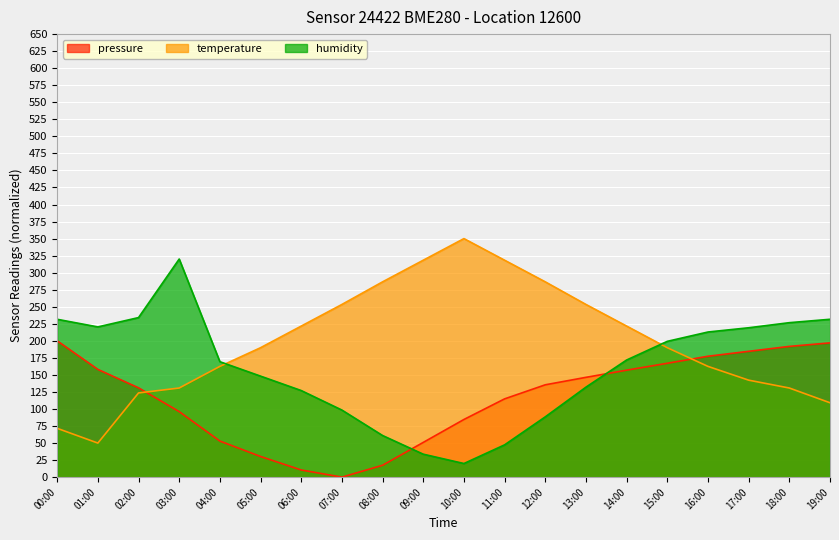

Reading left to right, transcribe all the data shown in this chart.

pressure: 00:00=200.0	01:00=158.1	02:00=131.0	03:00=96.2	04:00=52.9	05:00=30.3	06:00=10.5	07:00=0.0	08:00=17.4	09:00=51.0	10:00=84.6	11:00=114.9	12:00=135.5	13:00=146.4	14:00=157.0	15:00=167.1	16:00=177.4	17:00=184.6	18:00=191.8	19:00=197.0
temperature: 00:00=71.6	01:00=50.0	02:00=123.6	03:00=130.8	04:00=162.5	05:00=189.9	06:00=221.6	07:00=253.4	08:00=286.5	09:00=318.3	10:00=350.0	11:00=318.3	12:00=286.5	13:00=253.4	14:00=221.6	15:00=189.9	16:00=162.5	17:00=142.3	18:00=130.8	19:00=109.1
humidity: 00:00=231.6	01:00=220.4	02:00=234.1	03:00=320.0	04:00=169.4	05:00=148.2	06:00=127.1	07:00=98.4	08:00=61.1	09:00=33.7	10:00=20.0	11:00=47.4	12:00=88.5	13:00=132.0	14:00=171.9	15:00=199.3	16:00=212.9	17:00=219.2	18:00=226.6	19:00=231.6